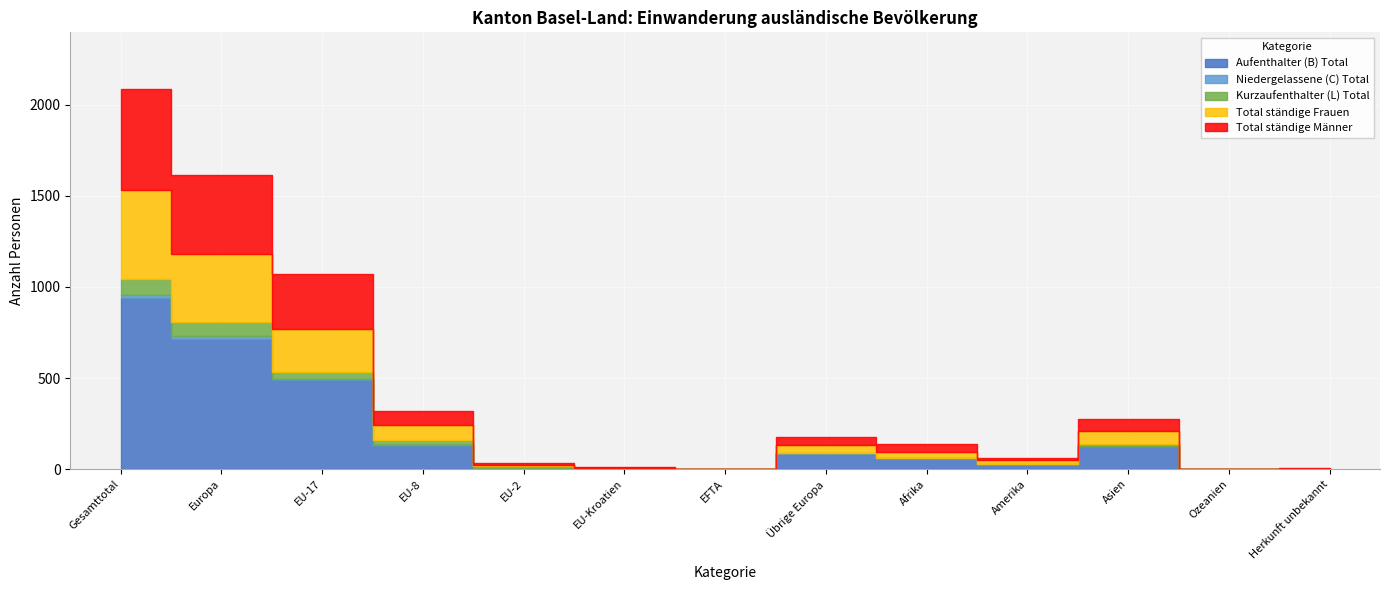

What position from the left is Europa?

2